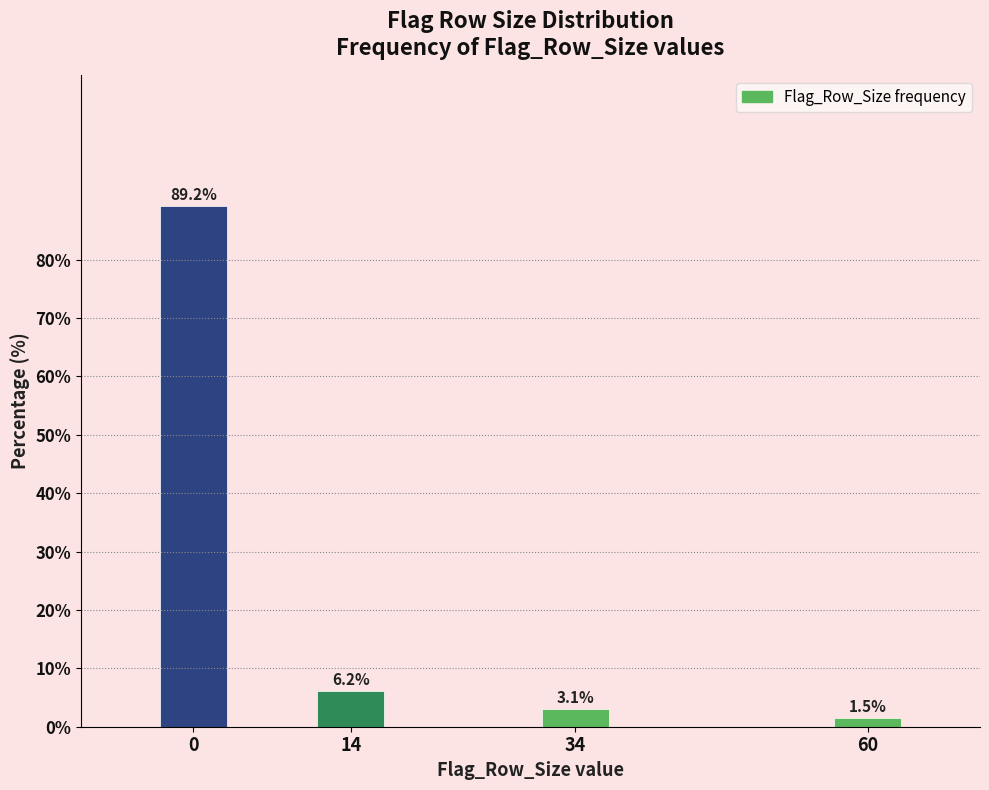

Reading right to left, extract all data points from this chart.

60=1.5	34=3.1	14=6.2	0=89.2